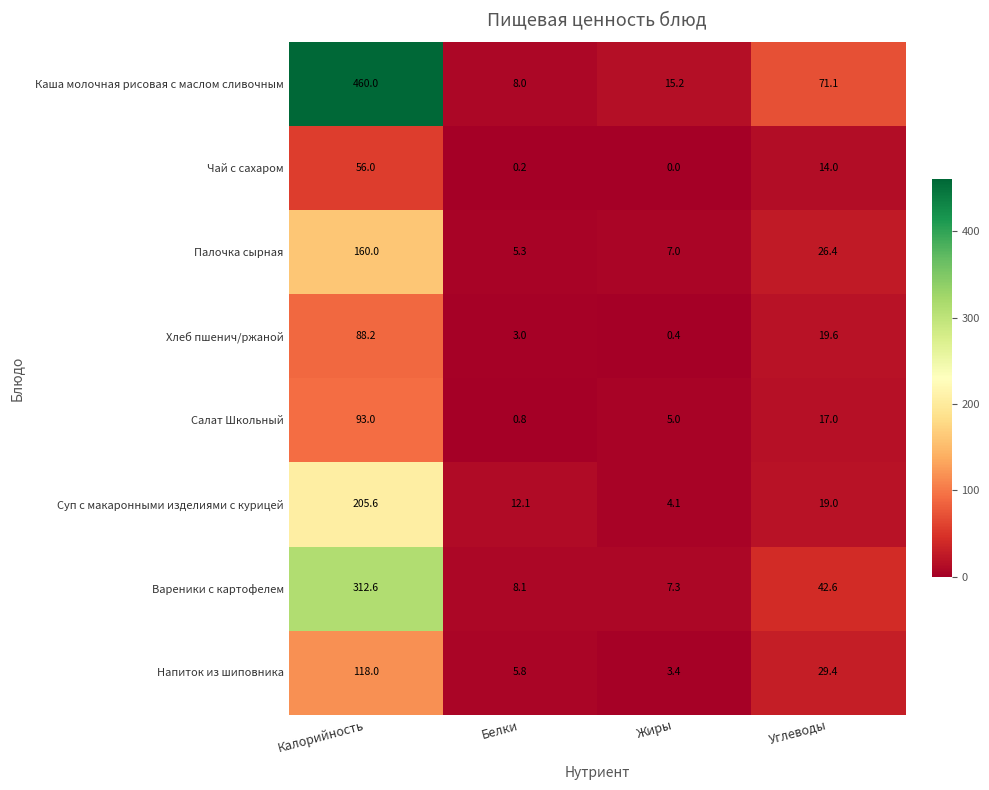

Rank the series at Белки from lowest to highest value.

Чай с сахаром, Салат Школьный, Хлеб пшенич/ржаной, Палочка сырная, Напиток из шиповника, Каша молочная рисовая с маслом сливочным, Вареники с картофелем, Суп с макаронными изделиями с курицей